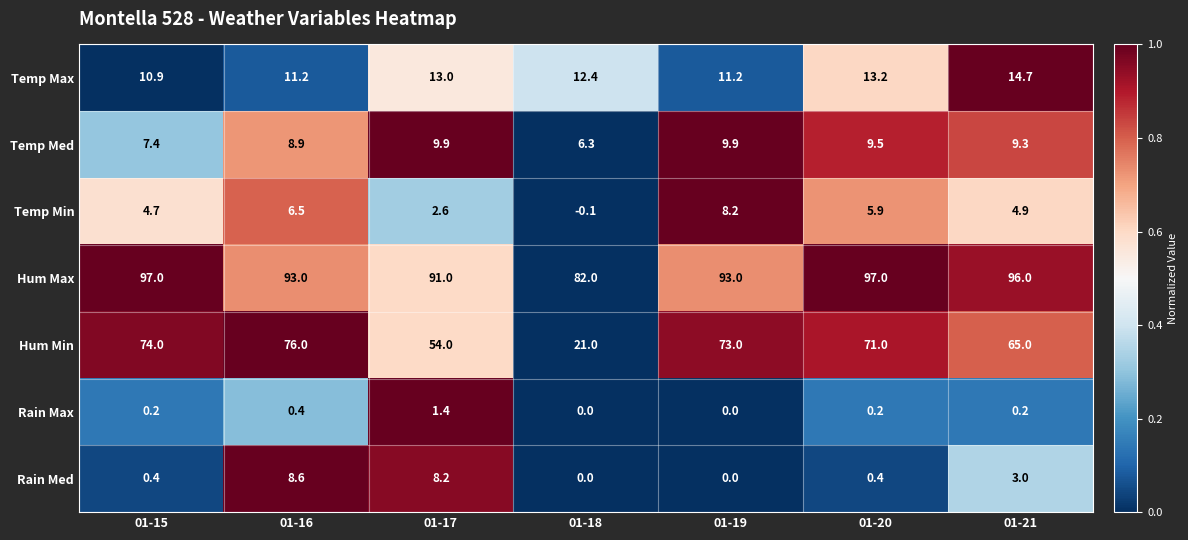

What is the sum of all Hum Max values?

649.0